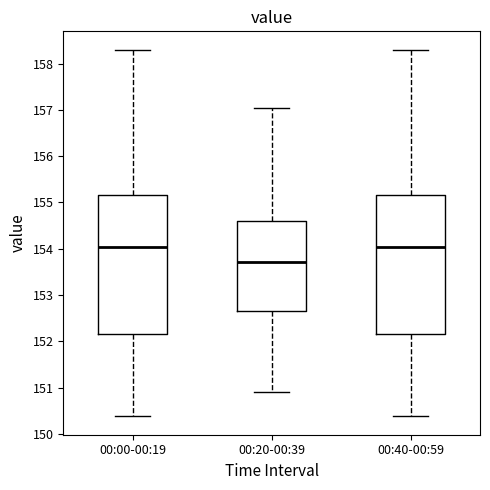

Where is the upper edge of the box for 00:40-00:59 on the y-axis? The values are not printed on the chart, so give them approximately, as read against the axis.

155.2